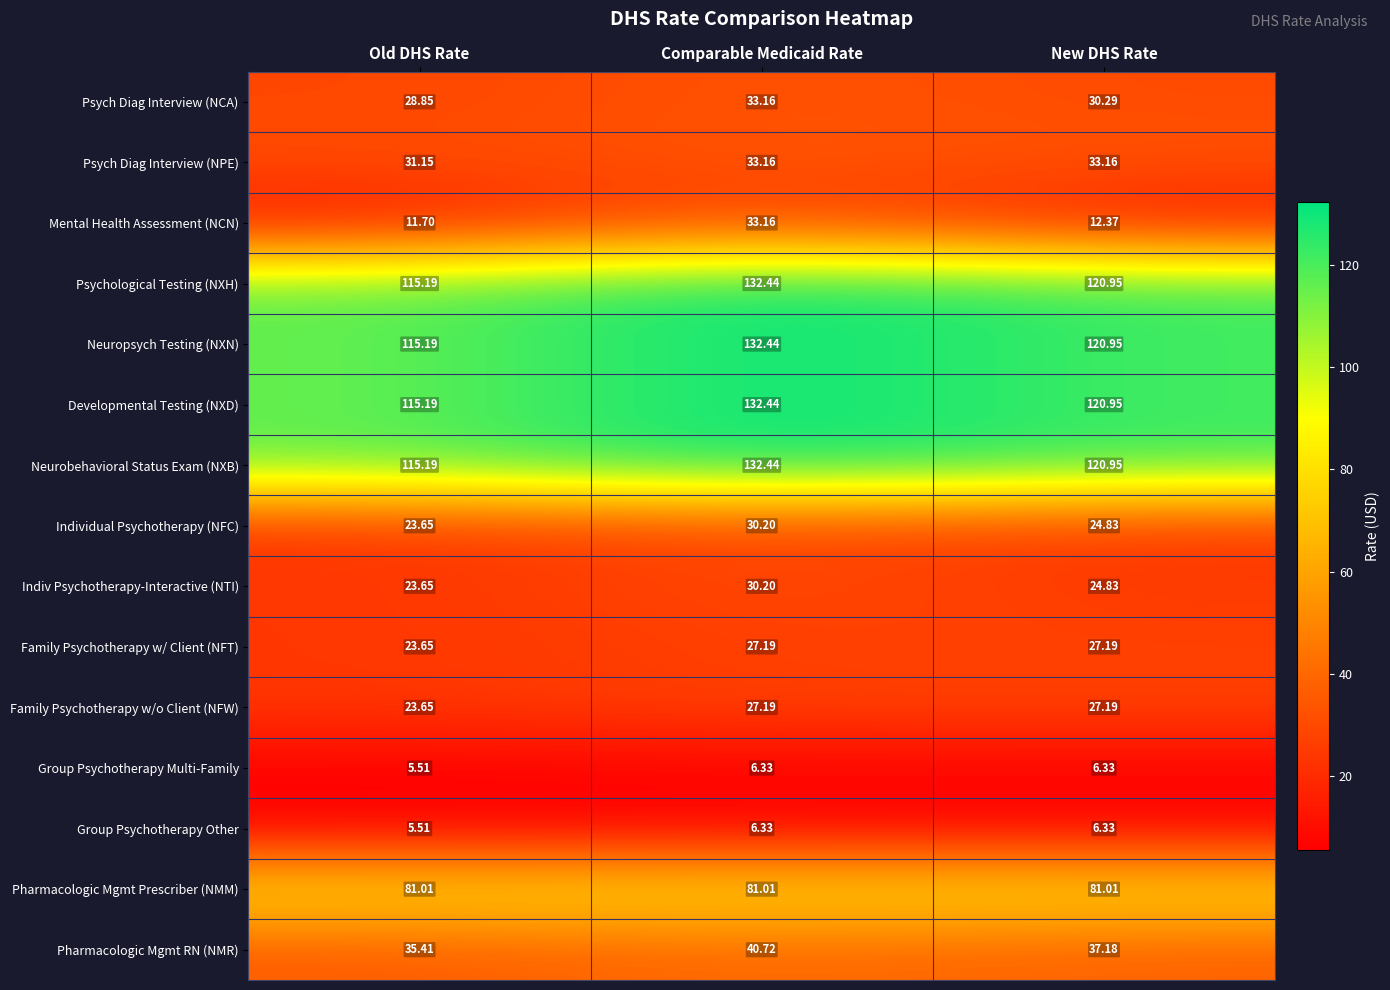

At which category is the sum across all series the highest?

Comparable Medicaid Rate